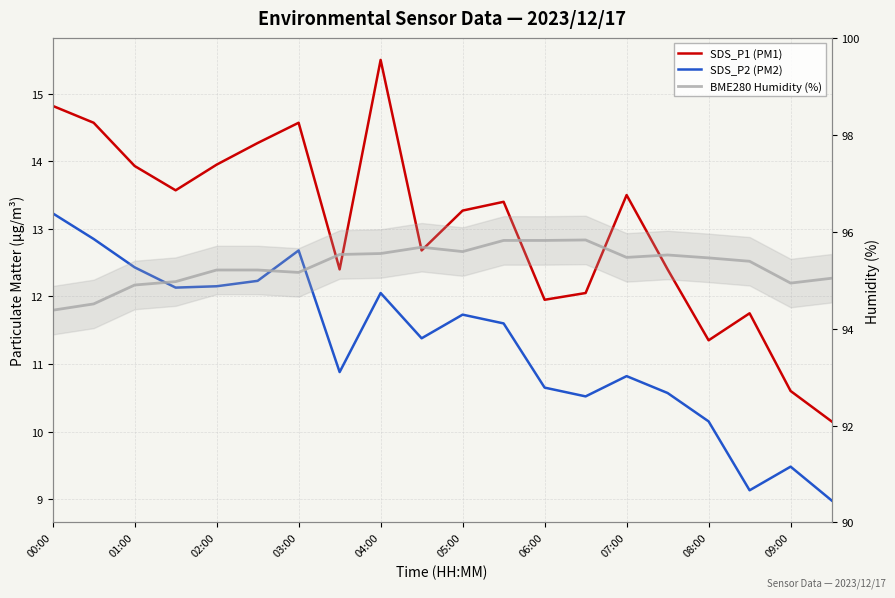

What is the difference between the BME280 Humidity (%) values at 16 and 05:00?

0.2